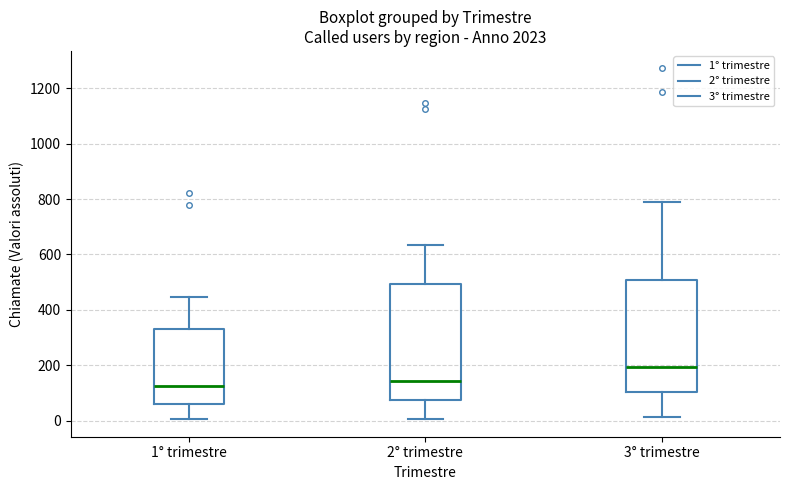

Reading left to right, transcribe this box plot: for each box, give where its median line is, the range the box spans, and where its two whiskers end, as read against the y-axis. The values are not printed on the chart, so give them approximately, as read against the axis.

1° trimestre: median 120, box 60 to 340, whiskers 0 to 440
2° trimestre: median 140, box 80 to 500, whiskers 0 to 640
3° trimestre: median 200, box 100 to 500, whiskers 20 to 780